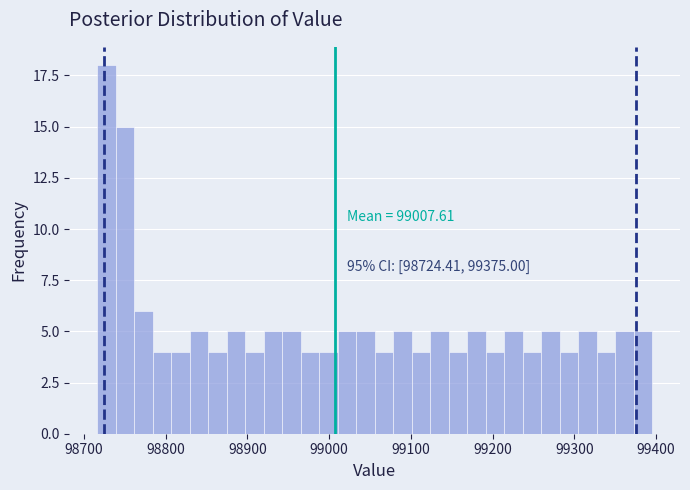

Around what value on the x-axis is the tallest bar? Give the approximate position of its centre, as read against the axis.

98730